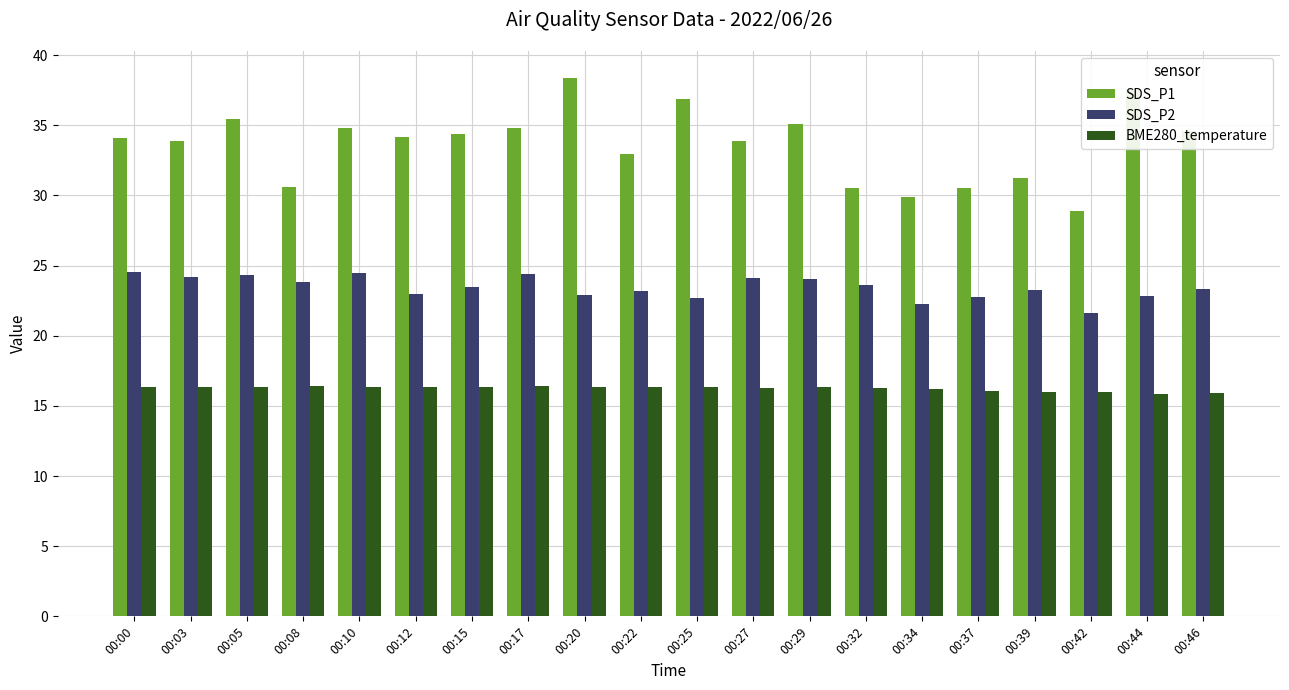

The BME280_temperature series shows 9.2 at 00:29. True or false?

False